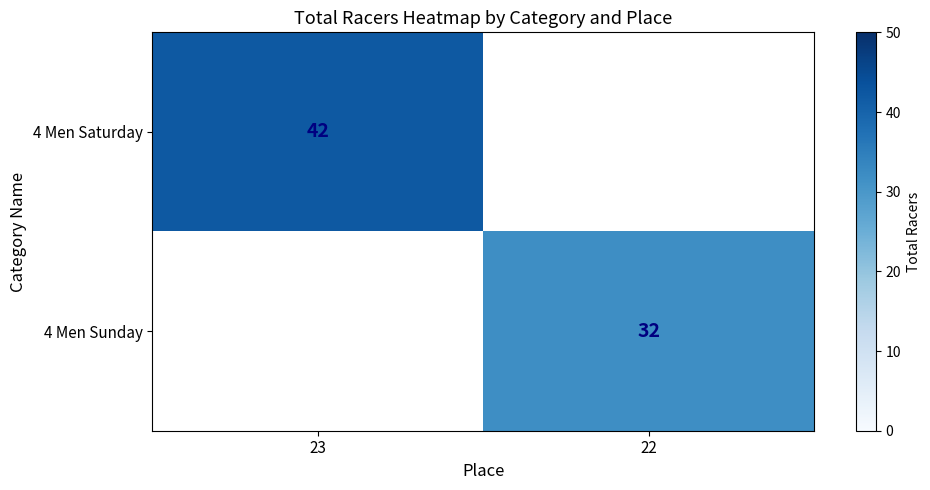

What is the maximum value shown in the chart?

42.0